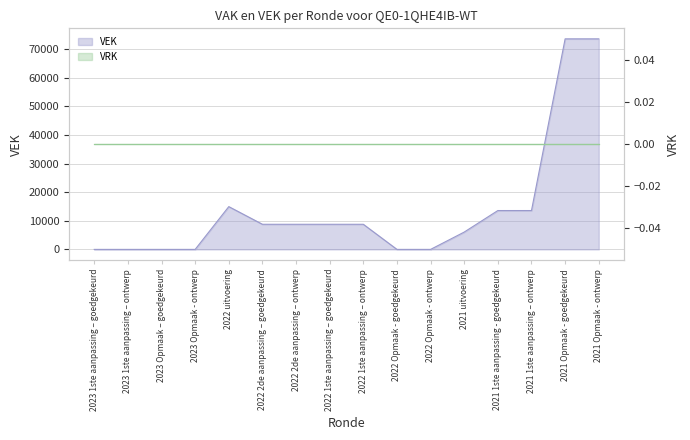

Which category has the highest value across all series?

2021 Opmaak - goedgekeurd